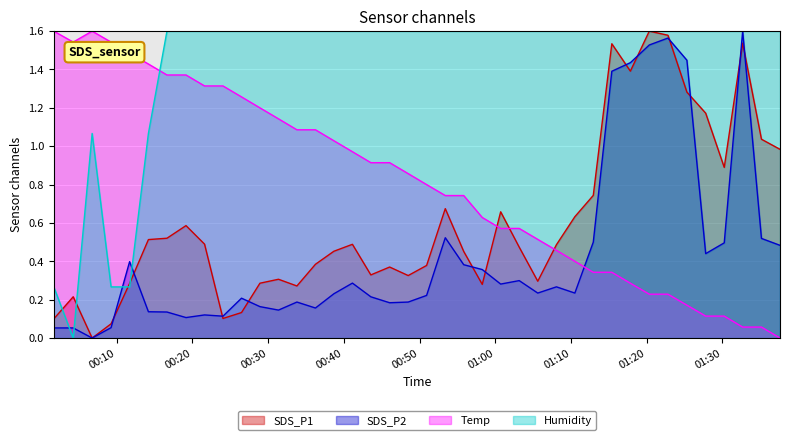

What is the average value of the SDS_P1 series?

0.6